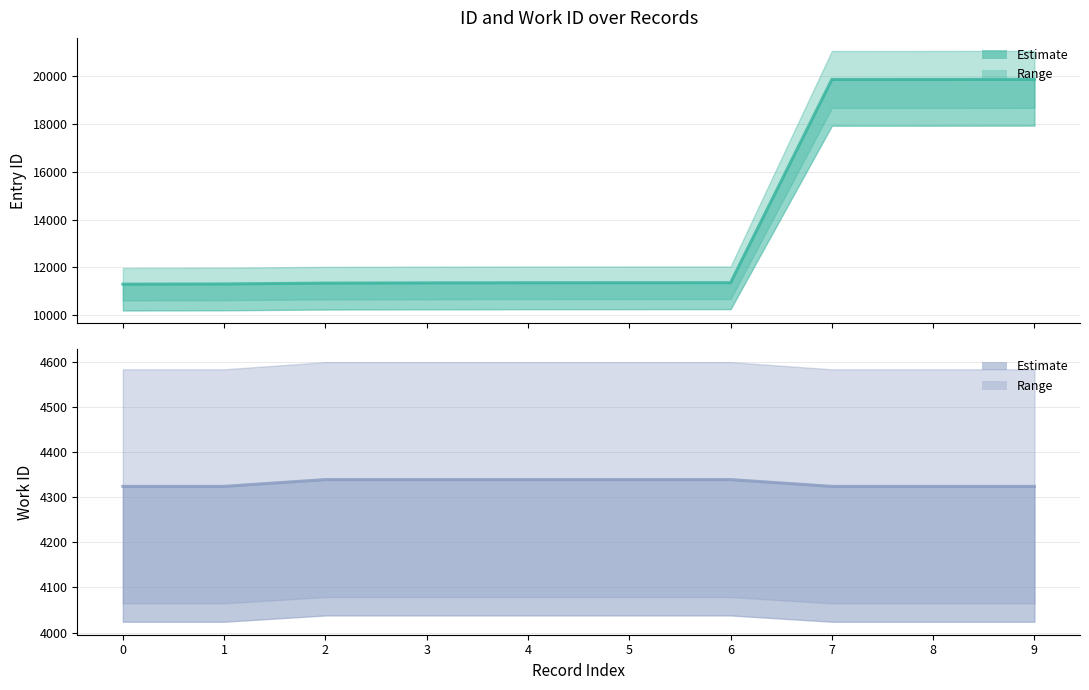

Reading left to right, transcribe all the data shown in this chart.

id: 11297	11306	11341	11350	11356	11358	11359	19875	19876	19879
work_id: 4324	4324	4339	4339	4339	4339	4339	4324	4324	4324